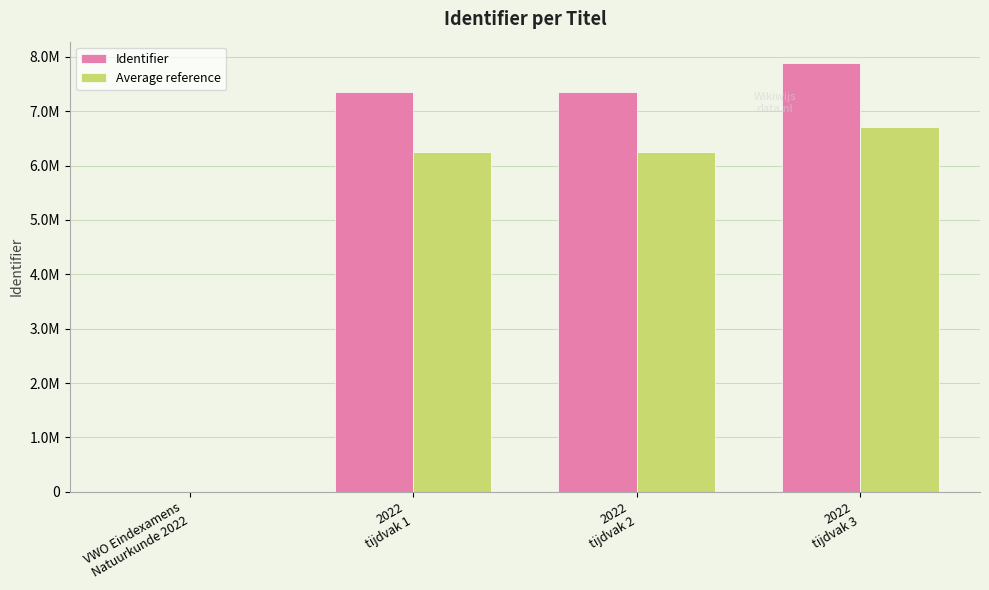

Does the chart contain stacked bars?

No